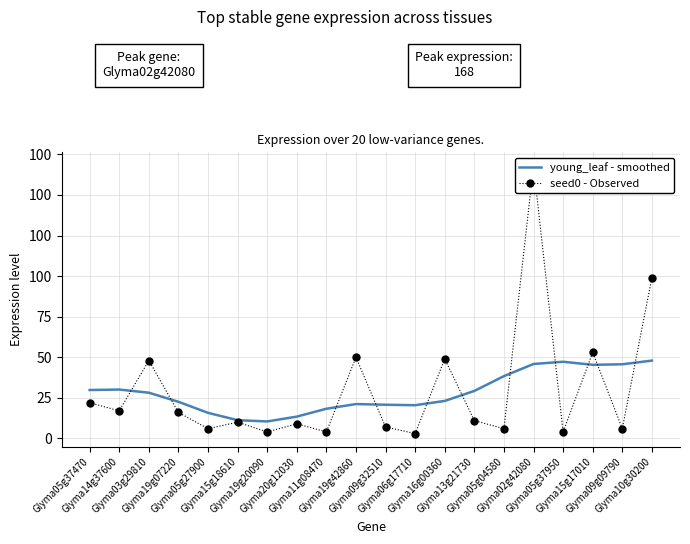

List the series in order of their peak value, lowest first.

young_leaf - smoothed, seed0 - Observed